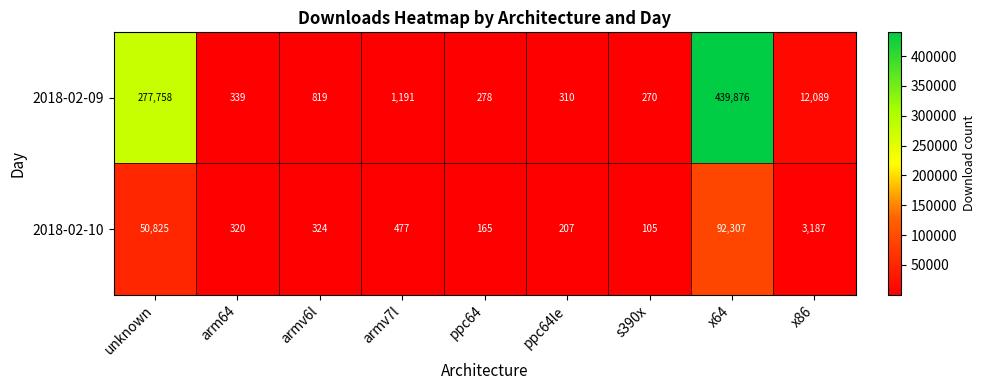

Which label corresponds to the largest value in the chart?

x64